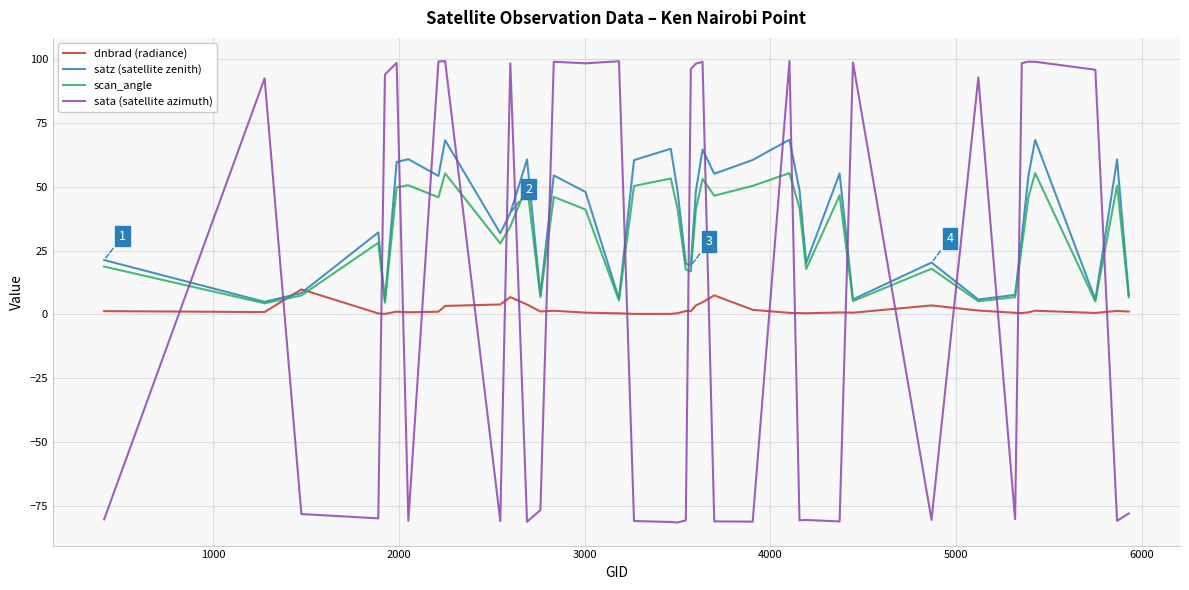

How many lines are shown in the chart?

4